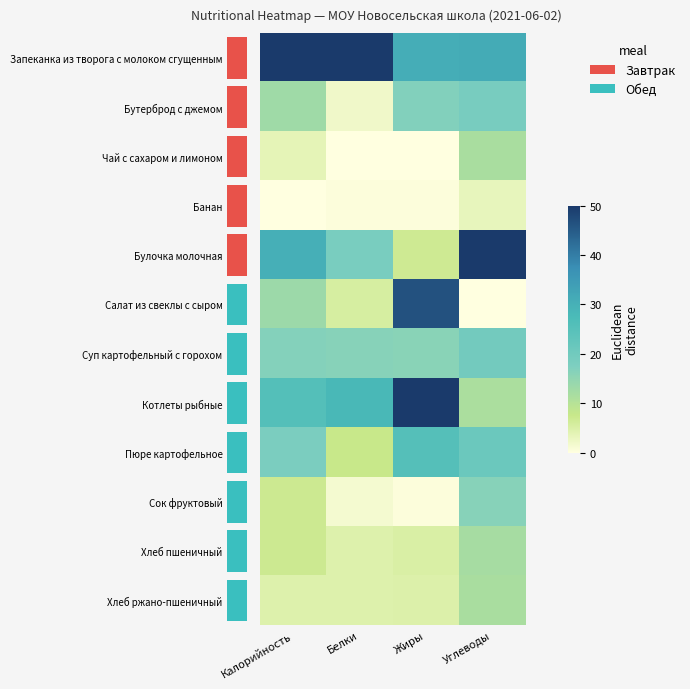

Which category has the lowest value in the Хлеб ржано-пшеничный series?

Калорийность